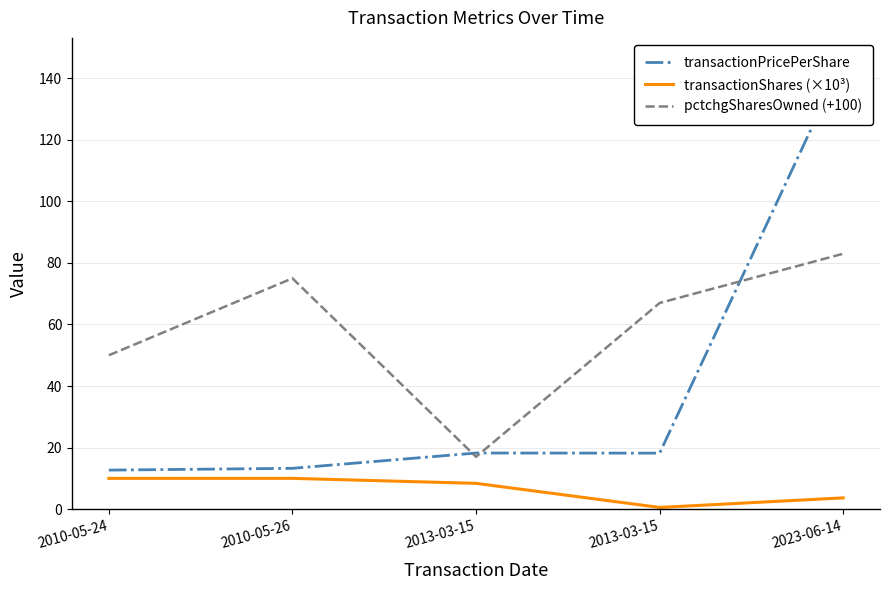

What is the difference between the pctchgSharesOwned (+100) values at 2010-05-26 and 2023-06-14?

8.0